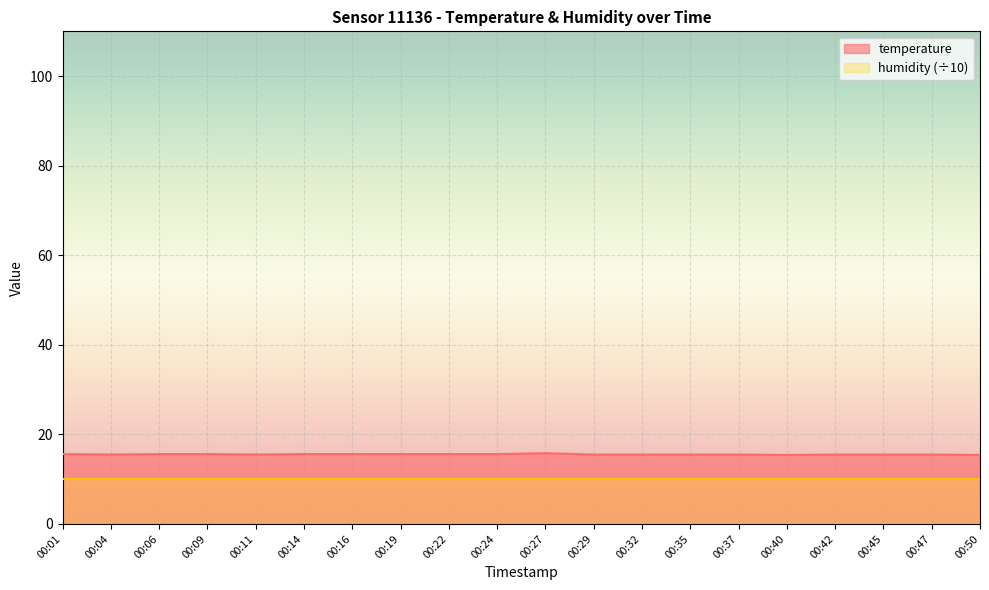

Approximately how many times larger is the value at 00:04 compared to 00:50?

1.0